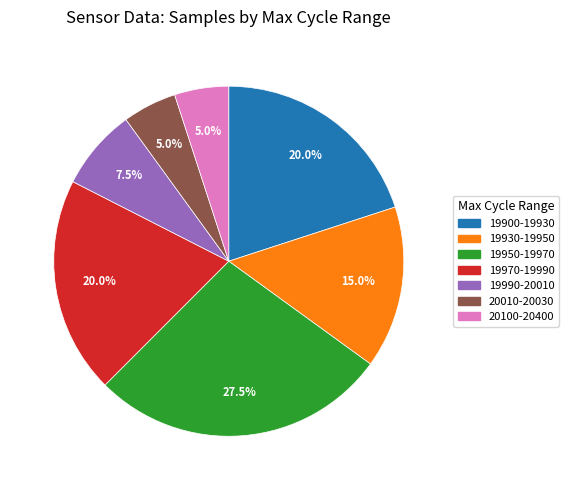

Is there any slice that represents more than half of the pie?

No